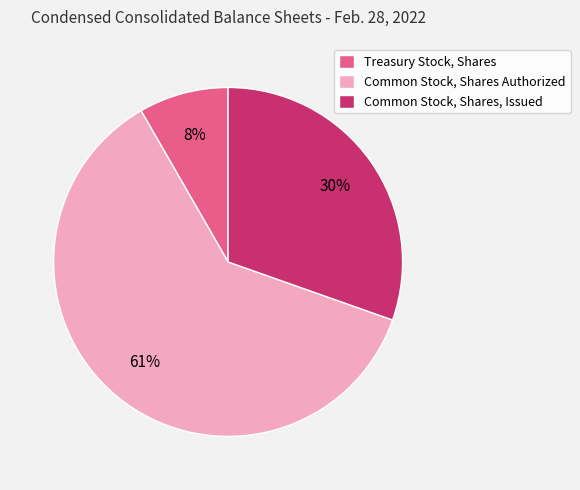

The Treasury Stock, Shares slice represents 8% of the pie. True or false?

True